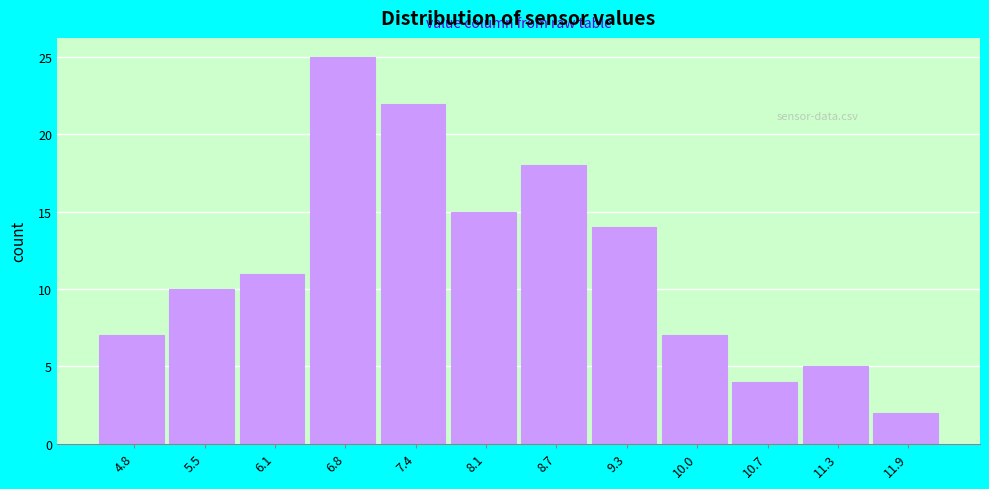

Reading right to left, transcribe all the data shown in this chart.

11.9=2	11.3=5	10.7=4	10.0=7	9.3=14	8.7=18	8.1=15	7.4=22	6.8=25	6.1=11	5.5=10	4.8=7